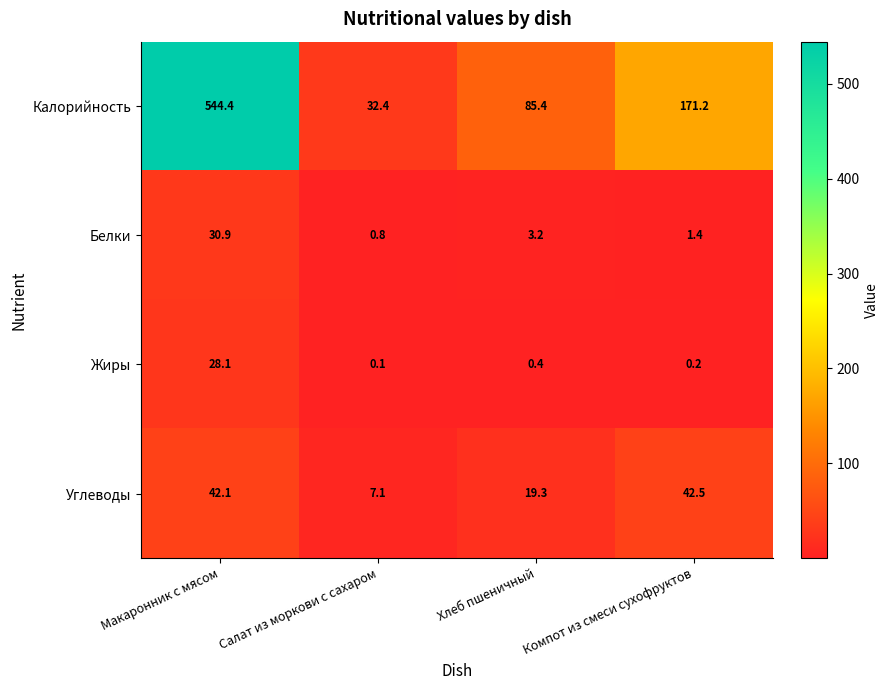

At which category is the sum across all series the highest?

Макаронник с мясом